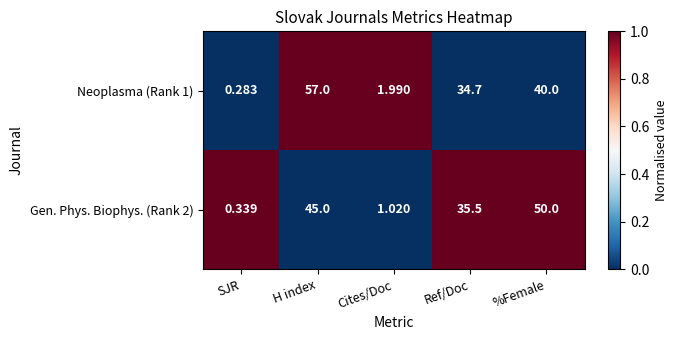

How many categories are shown in the chart?

5